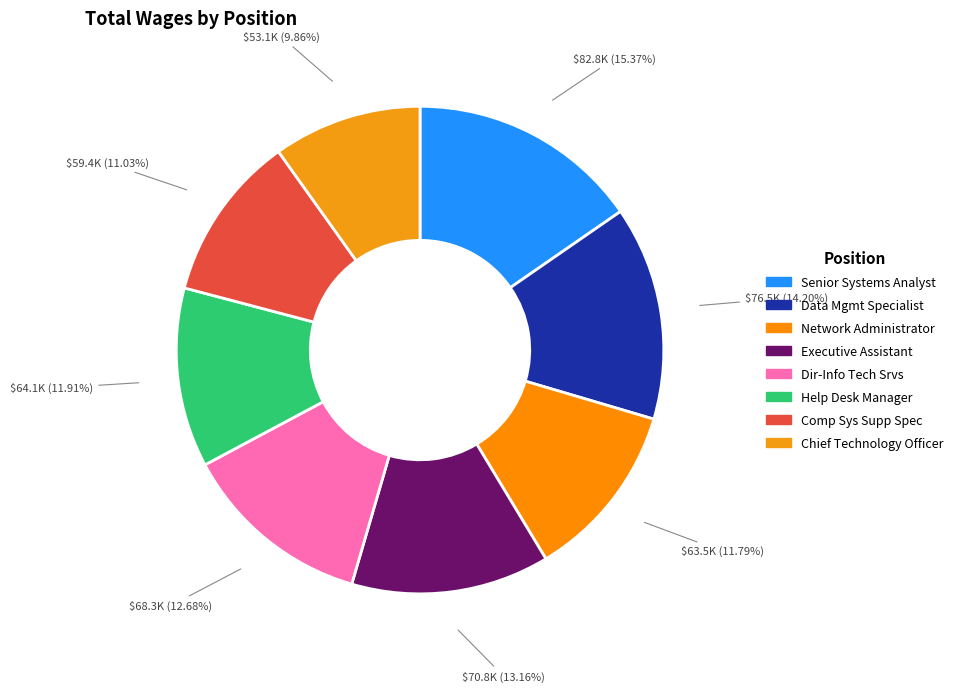

To the nearest percent, what portion does Chief Technology Officer represent?

10%